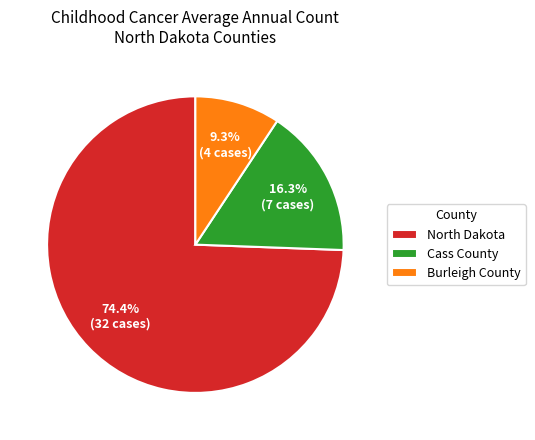

Which slice represents more than half of the pie?

North Dakota